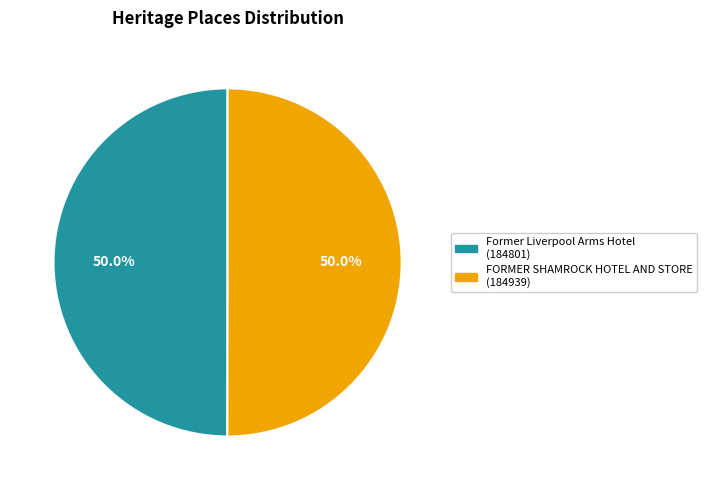

To the nearest percent, what portion does Former Liverpool Arms Hotel represent?

50%